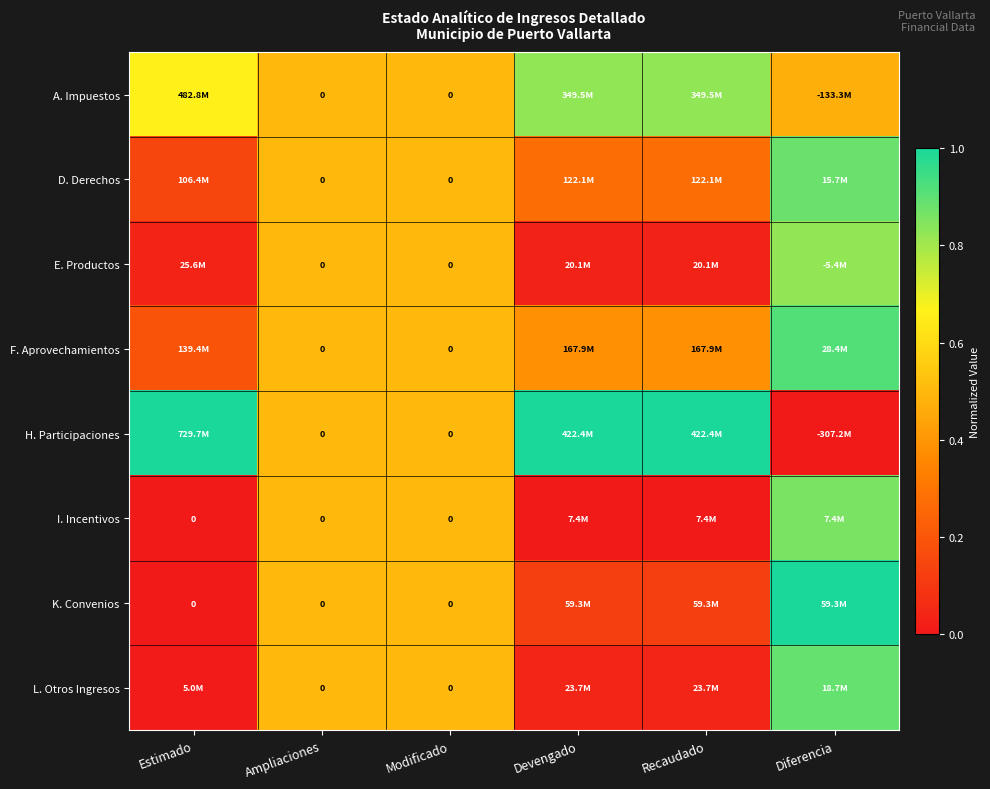

Which series has the widest spread of values?

H. Participaciones